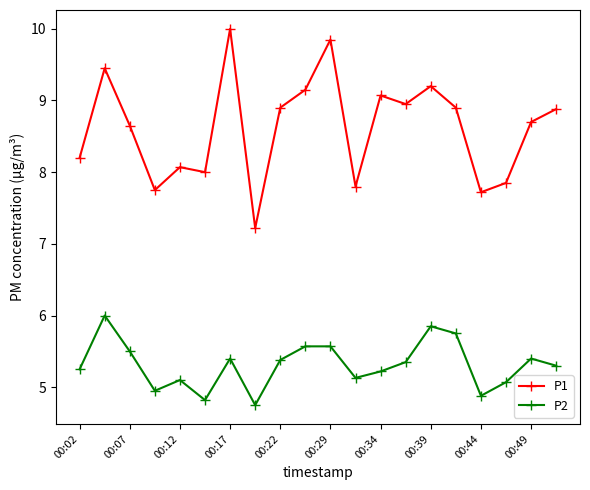

True or false: P2 has more than 1 interior local peaks.

True